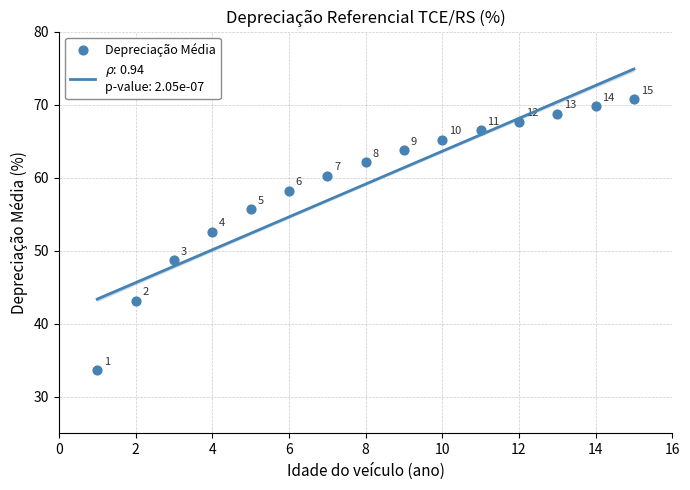

What Y value in the scatter plot is closest to 52?

52.6